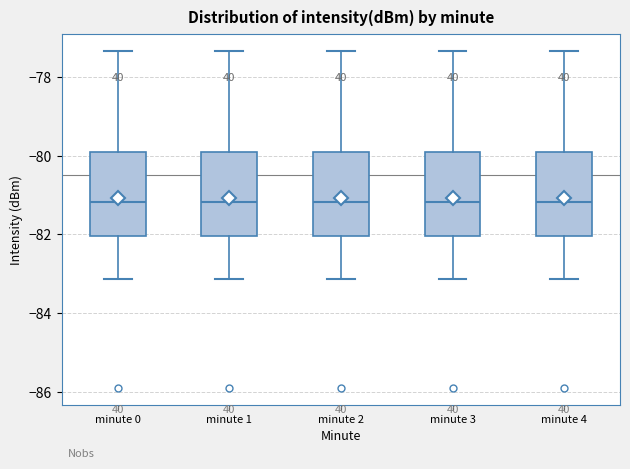

Reading left to right, read every box against the y-axis: the position of its median line, the range the box covers, and the ends of its whiskers. The values are not printed on the chart, so give them approximately, as read against the axis.

minute 0: median -81.2, box -82.0 to -80.0, whiskers -83.2 to -77.4
minute 1: median -81.2, box -82.0 to -80.0, whiskers -83.2 to -77.4
minute 2: median -81.2, box -82.0 to -80.0, whiskers -83.2 to -77.4
minute 3: median -81.2, box -82.0 to -80.0, whiskers -83.2 to -77.4
minute 4: median -81.2, box -82.0 to -80.0, whiskers -83.2 to -77.4